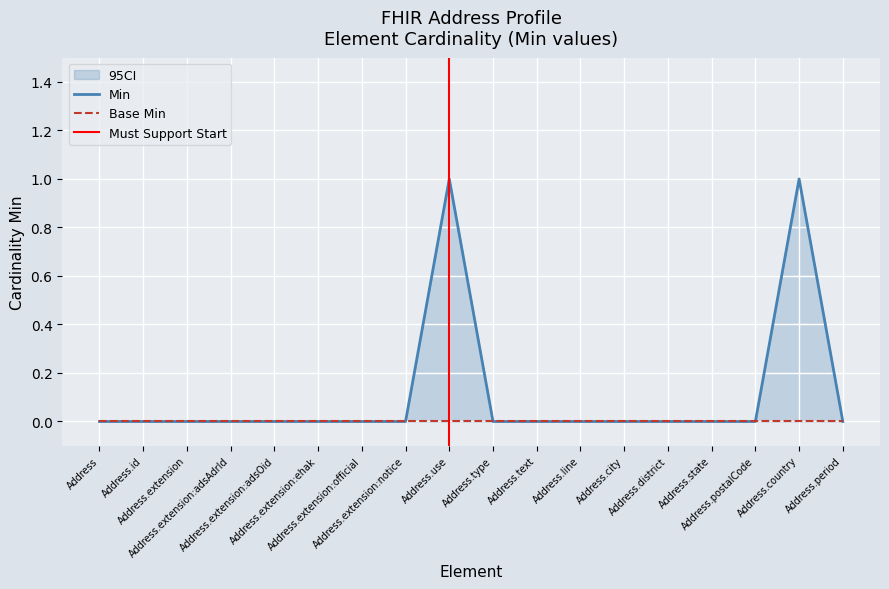

True or false: the data has more than 1 interior local peaks.

True